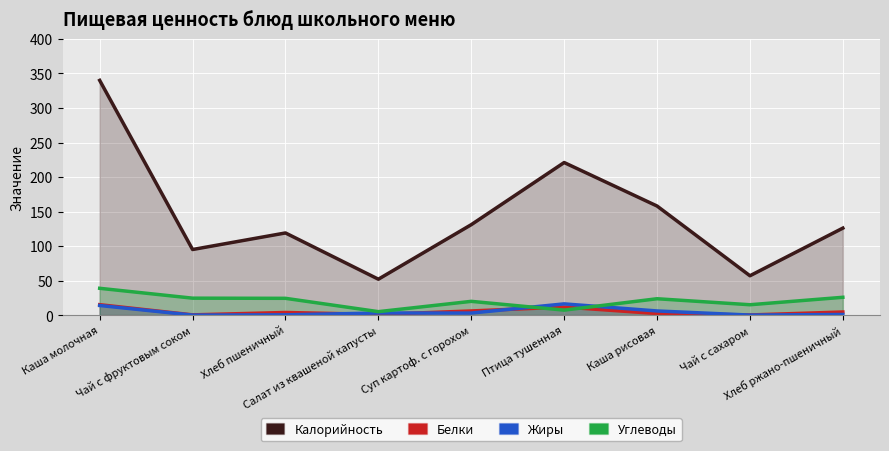

What is the label of the 5th point from the right?

Суп картоф. с горохом